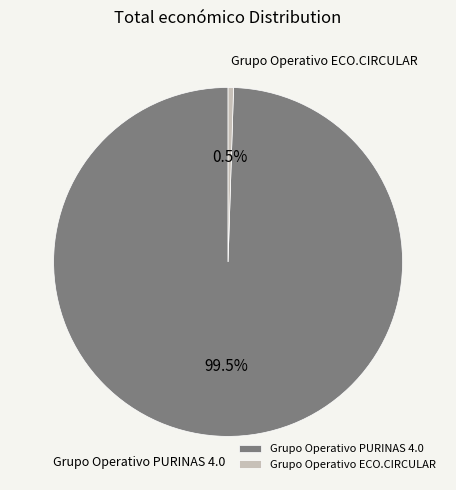

To the nearest percent, what is the difference between the largest and smallest slice percentages?

99%